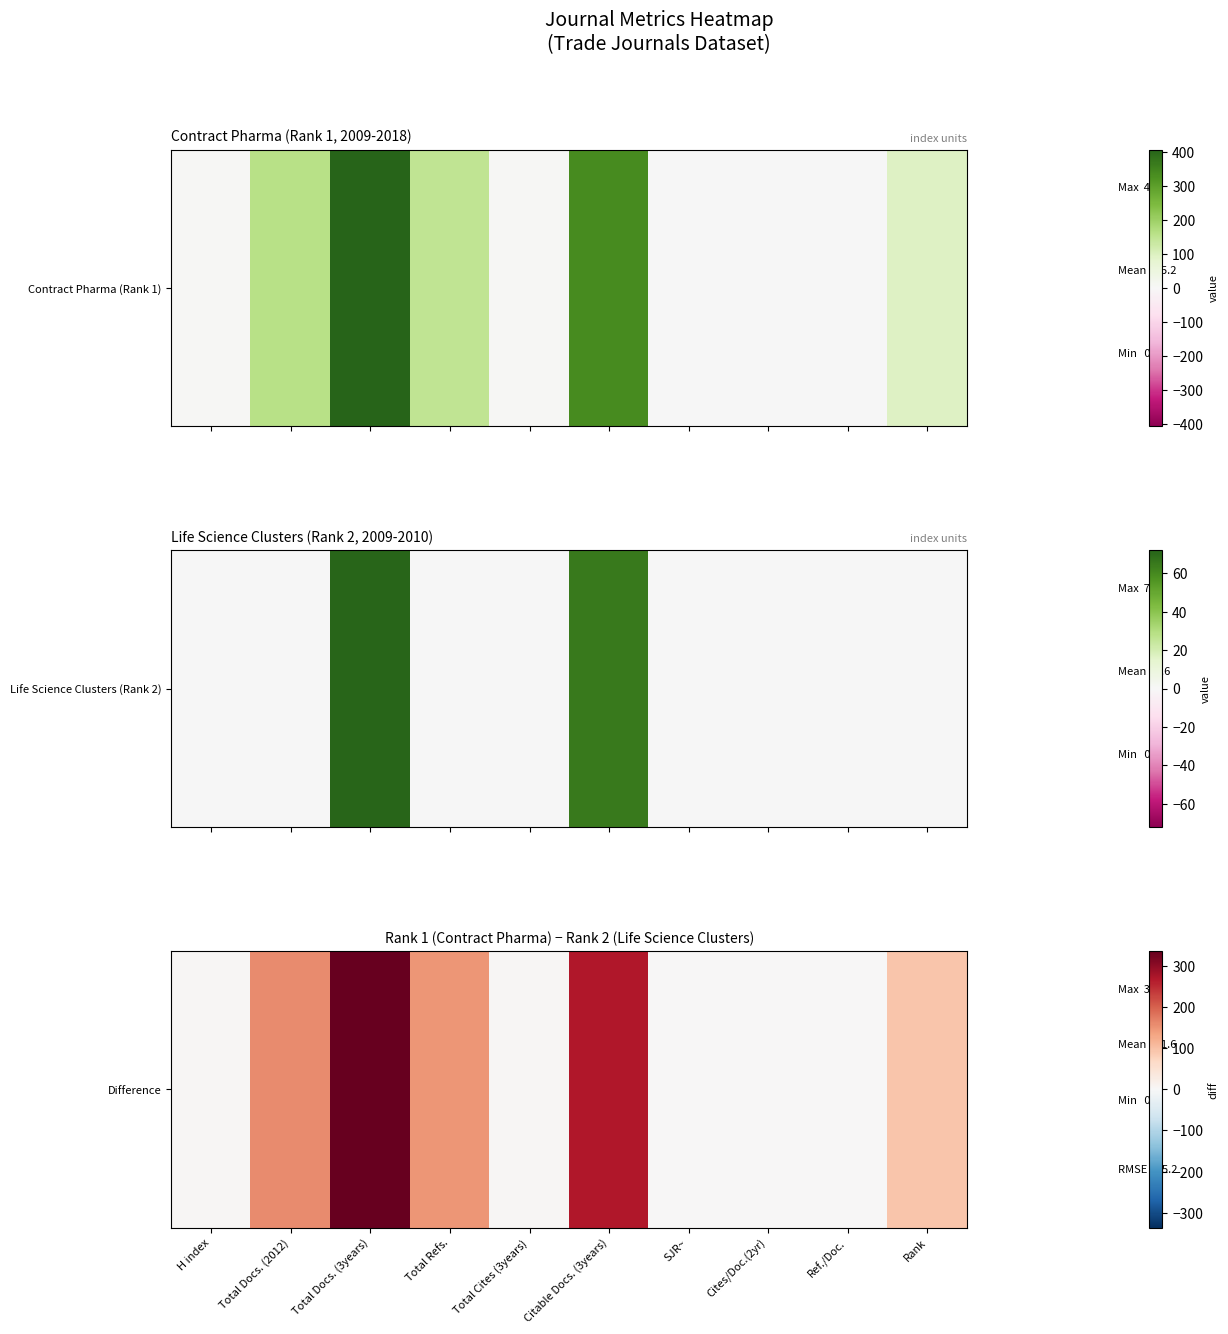

At which category does the chart reach its peak across all series?

Total Docs. (3years)